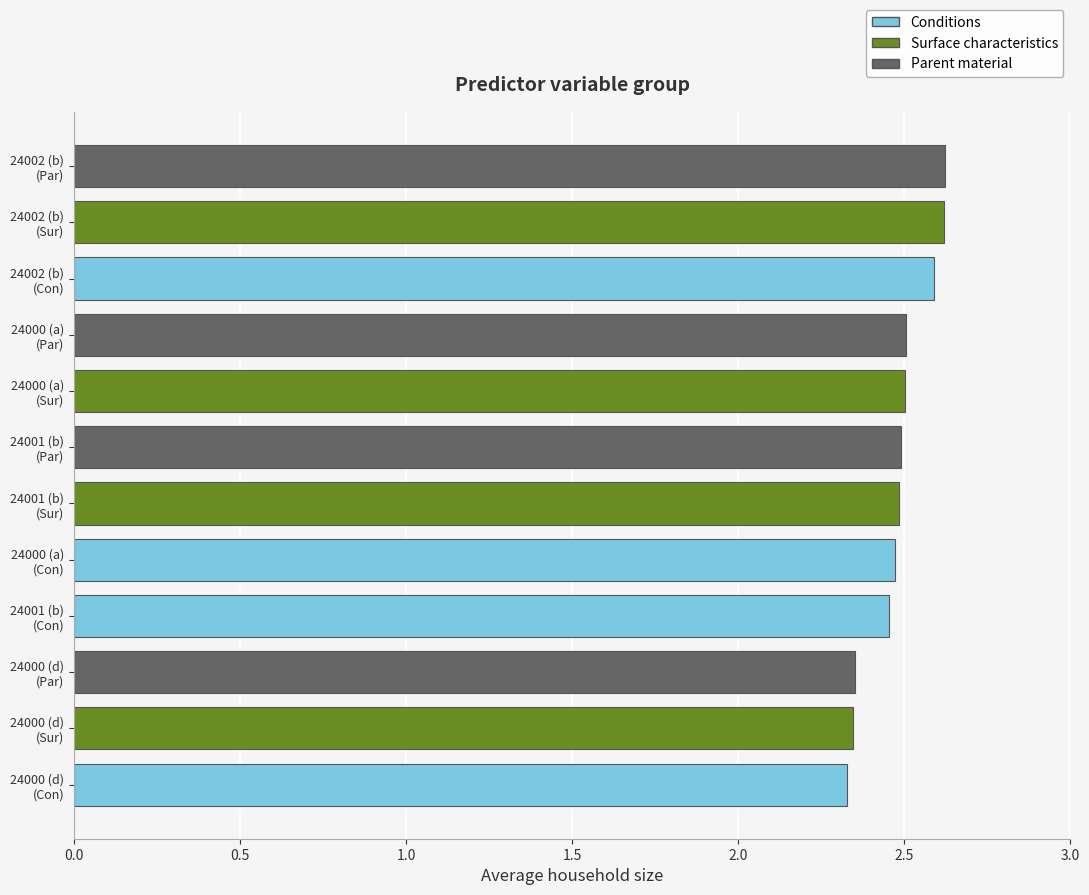

At which category is the sum across all series the highest?

24002 (b)